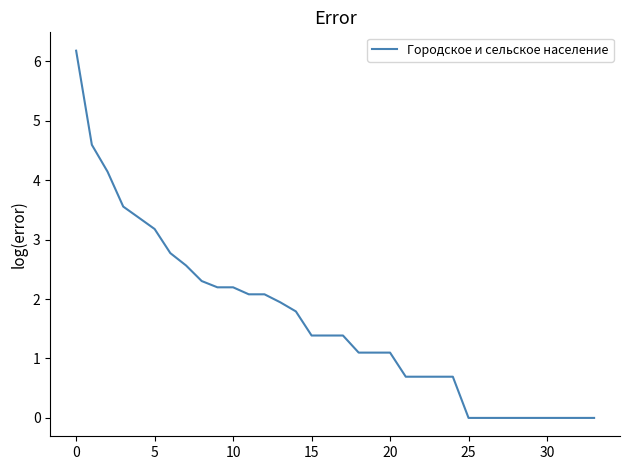

What is the difference between the maximum and minimum values?

6.2